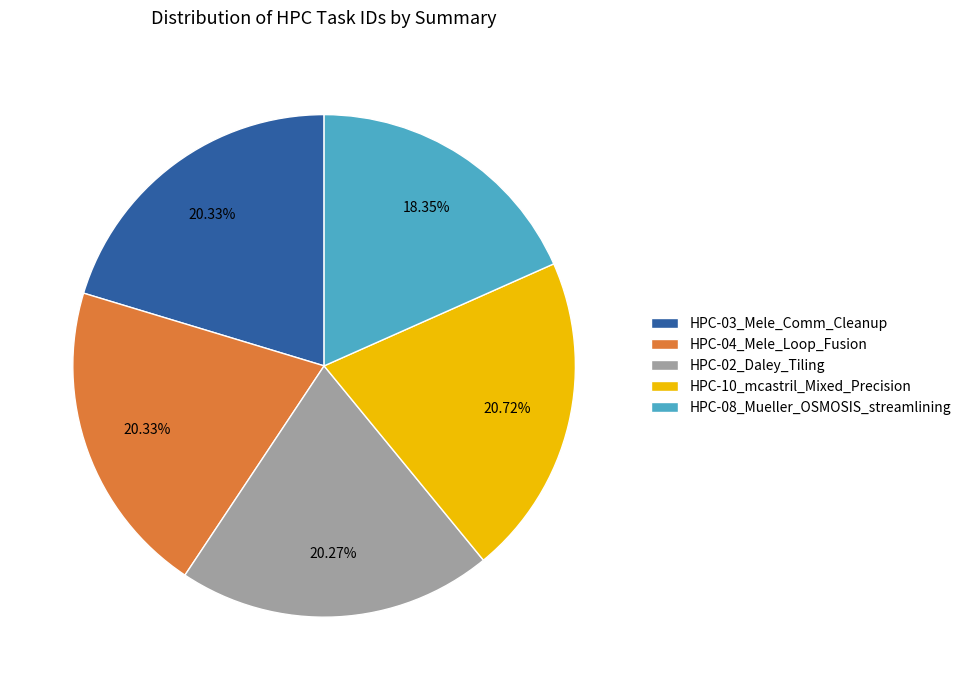

To the nearest percent, what is the combined percentage of HPC-02_Daley_Tiling and HPC-10_mcastril_Mixed_Precision?

41%